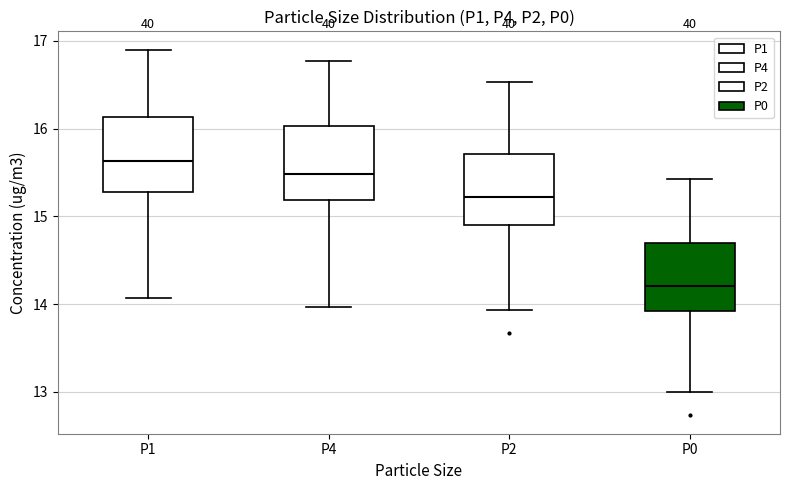

Where does the lower whisker of the box for P1 end on the y-axis? The values are not printed on the chart, so give them approximately, as read against the axis.

14.1